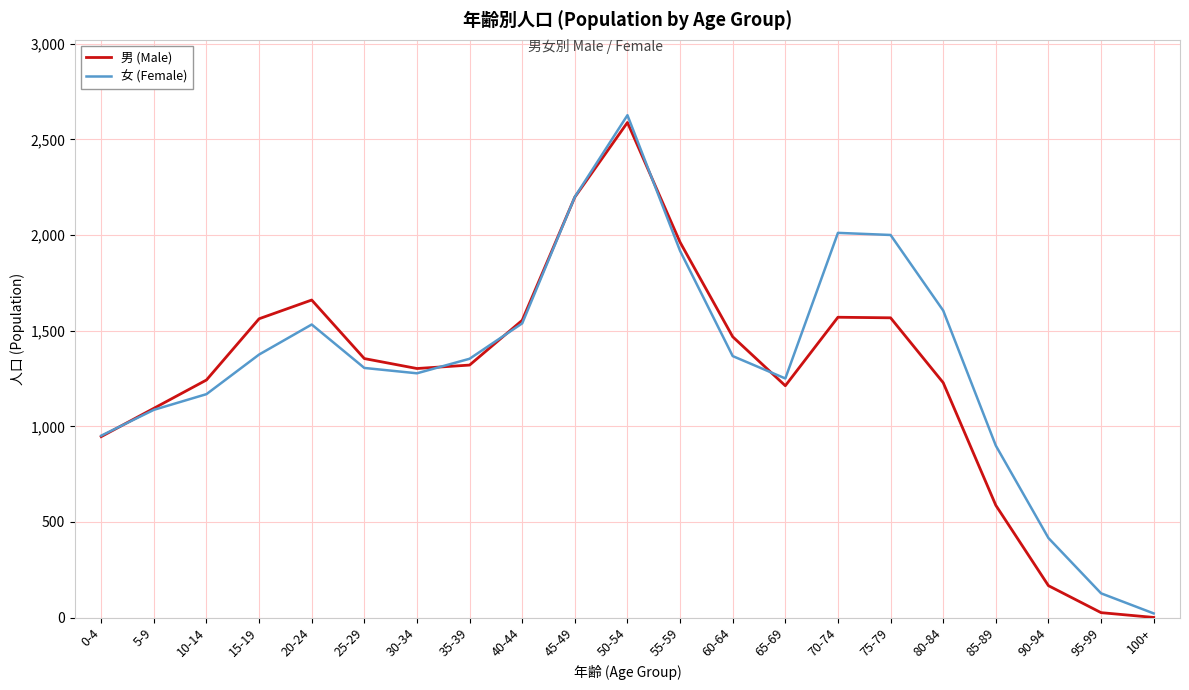

Is the value of 男 (Male) at 25-29 greater than the value of 女 (Female) at 70-74?

No